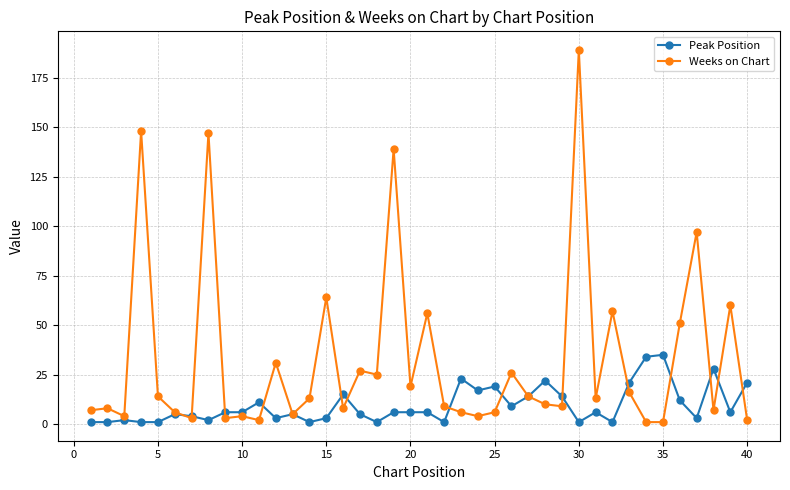

List the series in order of their overall mean, highest first.

Weeks on Chart, Peak Position